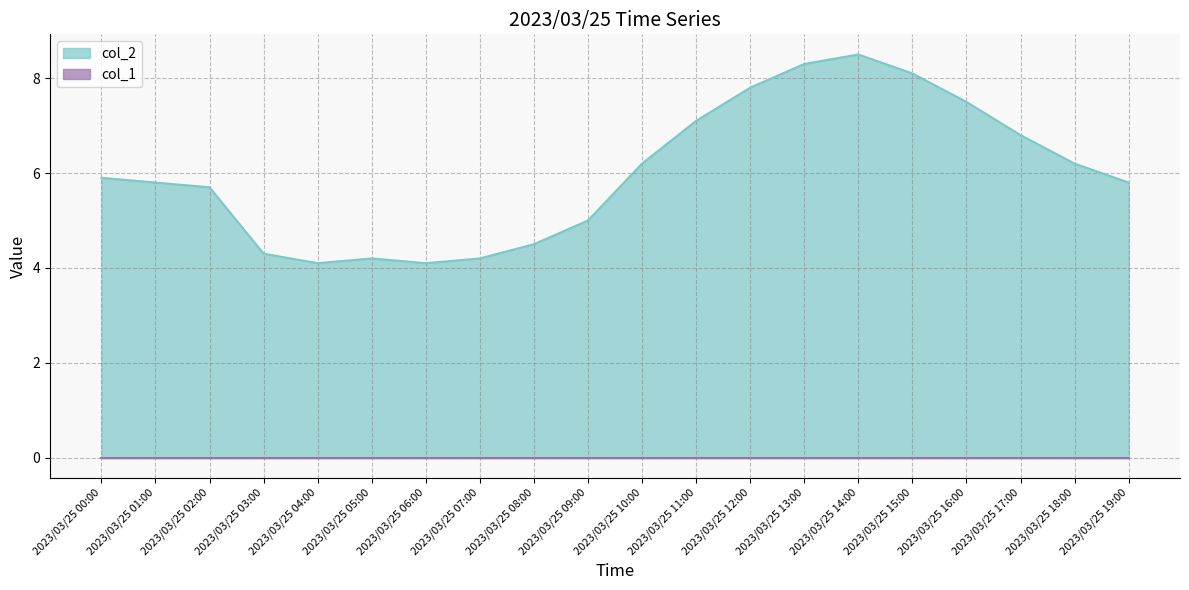

How many lines are shown in the chart?

2